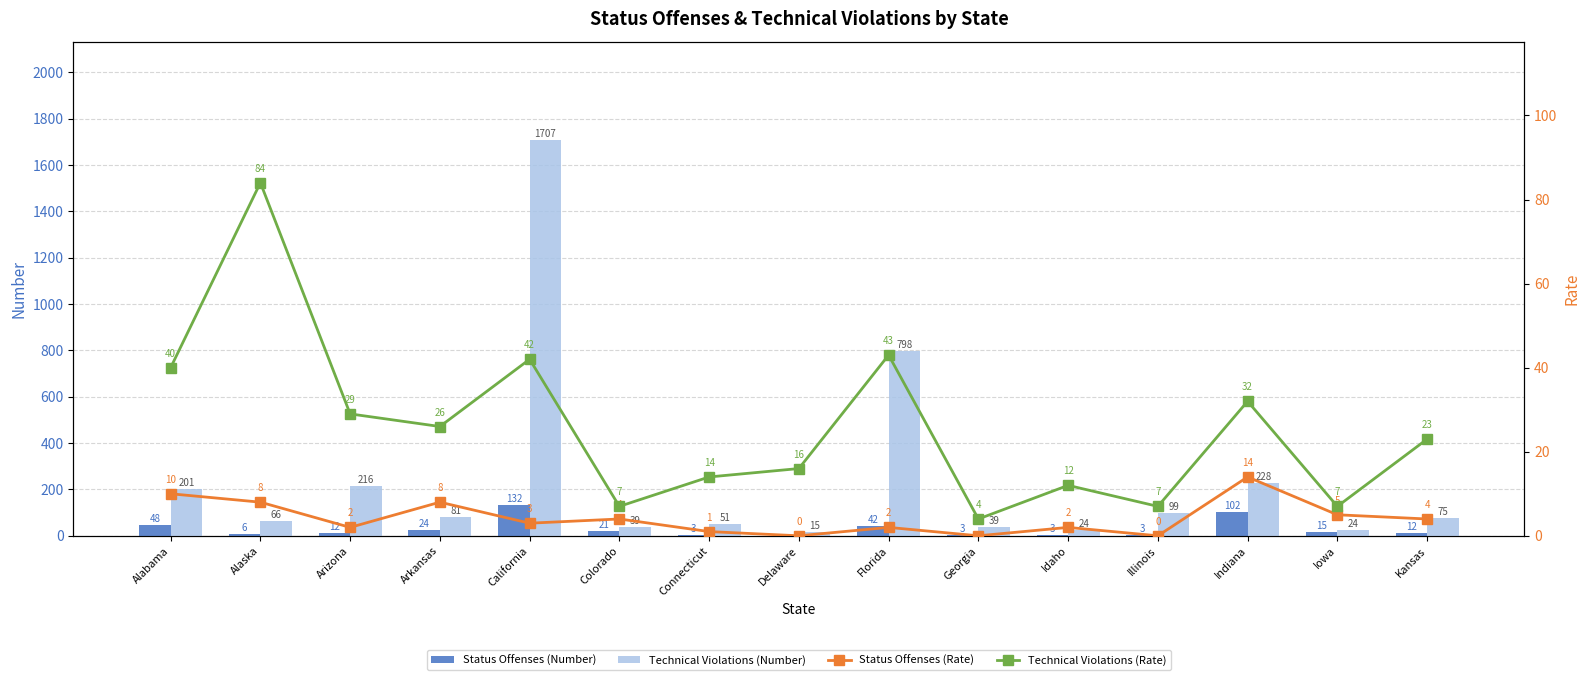

What is the difference between the maximum and minimum values in the Status Offenses (Rate) series?

14